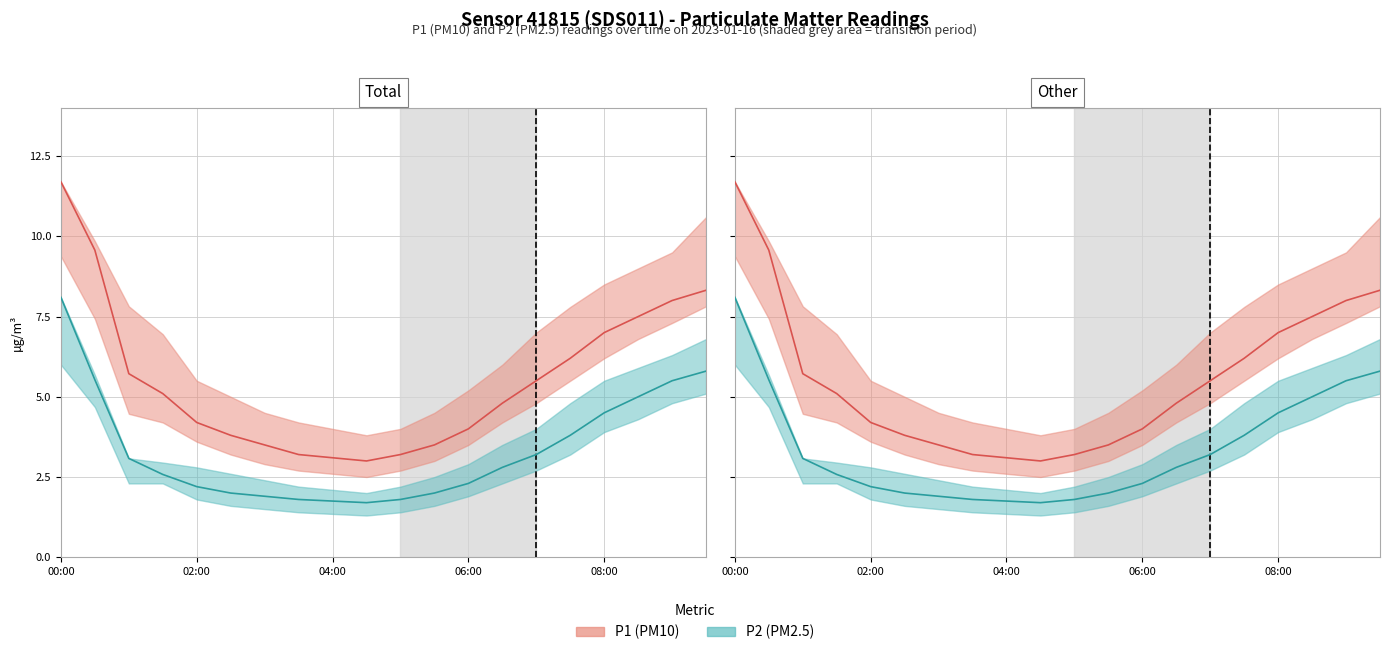

What is the difference between the maximum and minimum values in the P2 series?

6.4